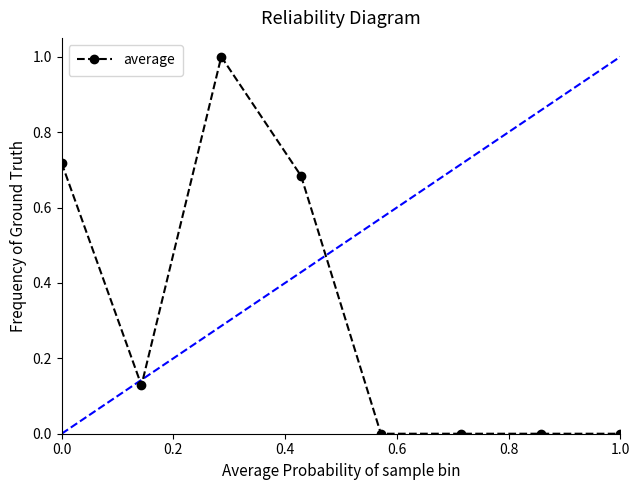

What is the maximum value shown in the chart?

1.0